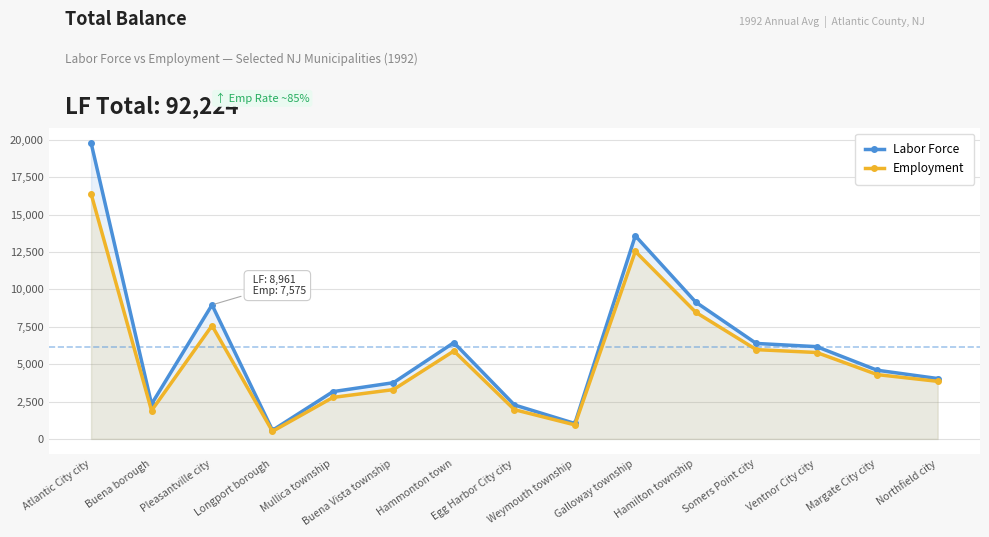

Which category has the lowest value across all series?

Longport borough